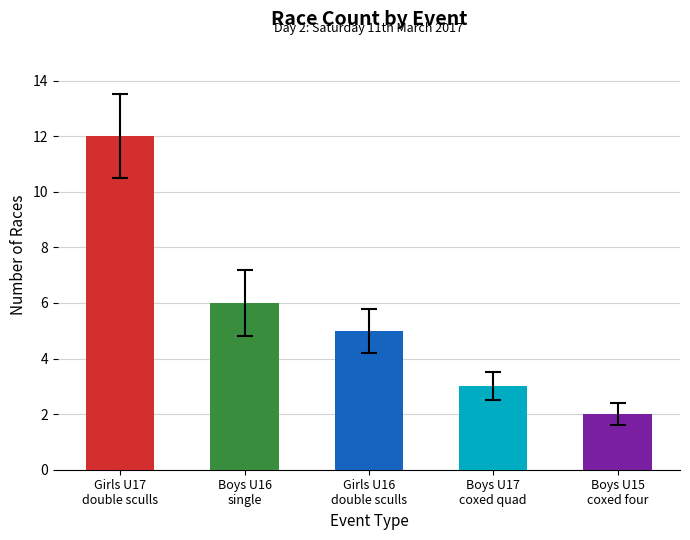

How many distinct data groups are displayed?

1